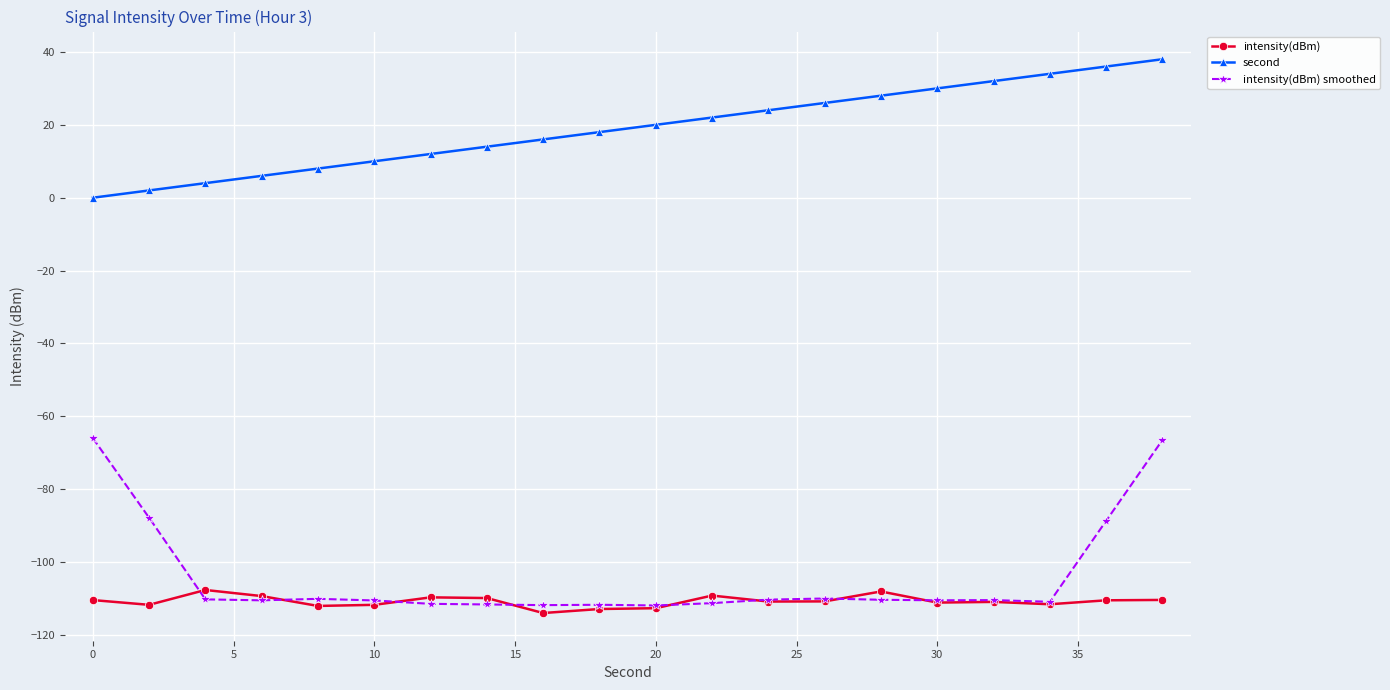

How many distinct data groups are displayed?

3